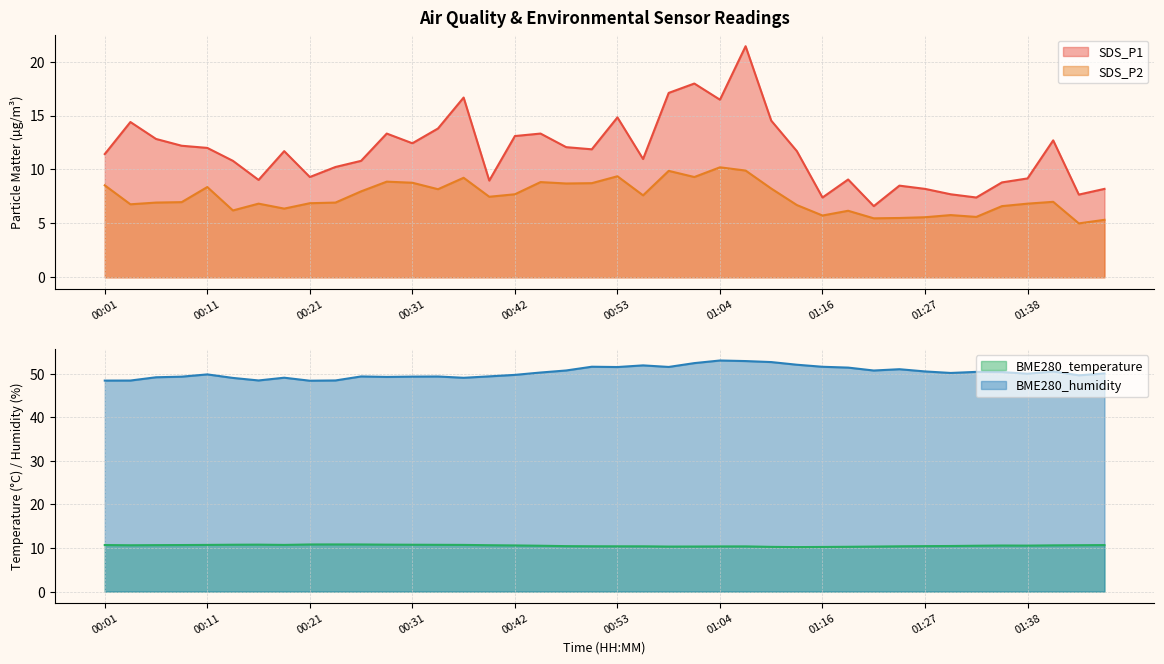

Reading left to right, list all the values displayed in this chart.

SDS_P1: 11.4	14.4	12.8	12.2	12.0	10.8	9.0	11.7	9.3	10.2	10.8	13.3	12.4	13.8	16.7	9.0	13.1	13.3	12.1	11.9	14.8	11.0	17.1	18.0	16.5	21.4	14.5	11.7	7.4	9.1	6.6	8.5	8.2	7.7	7.4	8.8	9.2	12.7	7.7	8.2
SDS_P2: 8.5	6.8	6.9	7.0	8.4	6.2	6.8	6.4	6.9	6.9	8.0	8.9	8.8	8.2	9.2	7.5	7.7	8.8	8.7	8.7	9.4	7.6	9.9	9.3	10.2	9.9	8.2	6.7	5.7	6.2	5.5	5.5	5.6	5.8	5.6	6.6	6.8	7.0	5.0	5.3
BME280_temperature: 10.7	10.6	10.7	10.7	10.7	10.8	10.8	10.7	10.8	10.8	10.8	10.8	10.8	10.7	10.7	10.6	10.6	10.5	10.4	10.4	10.4	10.4	10.3	10.3	10.4	10.4	10.3	10.2	10.2	10.3	10.3	10.4	10.4	10.5	10.5	10.6	10.6	10.6	10.6	10.7
BME280_humidity: 48.4	48.4	49.2	49.3	49.9	49.0	48.5	49.1	48.4	48.5	49.4	49.3	49.3	49.4	49.1	49.4	49.7	50.3	50.8	51.6	51.5	51.9	51.6	52.4	53.0	52.9	52.7	52.1	51.6	51.4	50.7	51.0	50.5	50.2	50.4	50.4	50.0	50.5	49.6	50.1